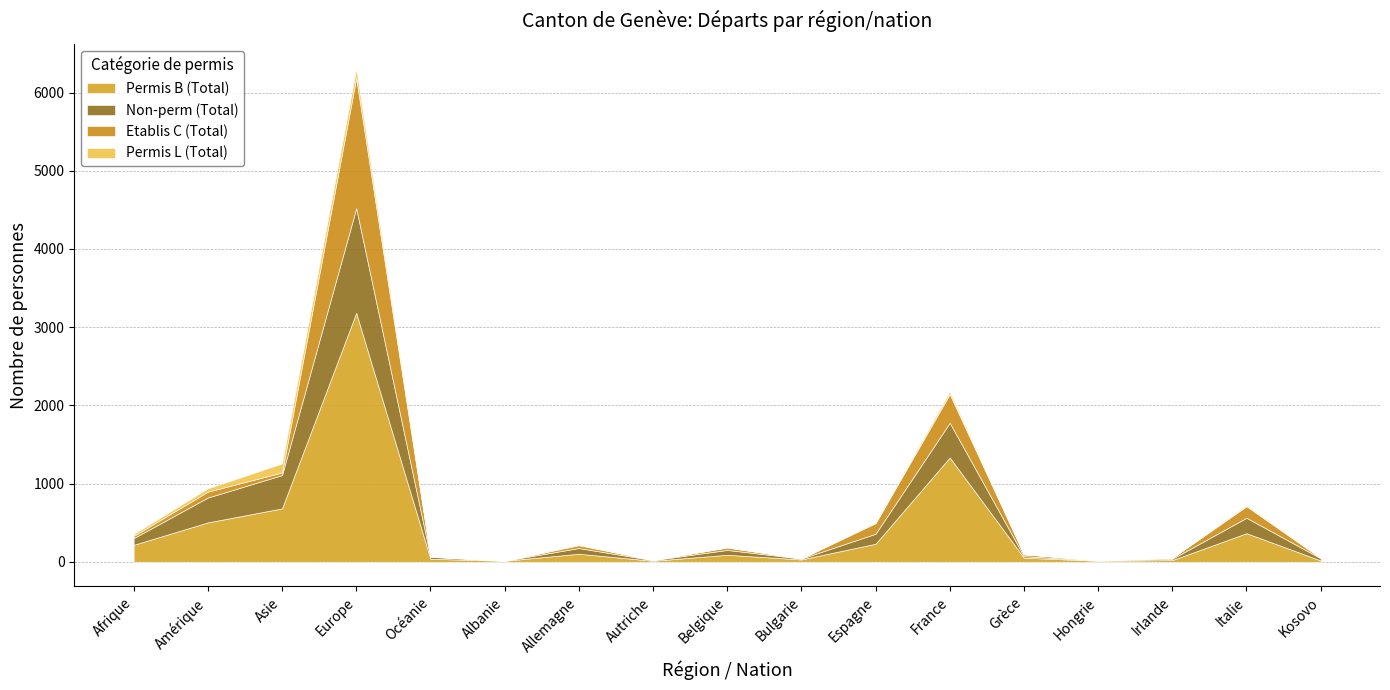

What is the difference between the maximum and second lowest values in the Permis L (Total) series?

119